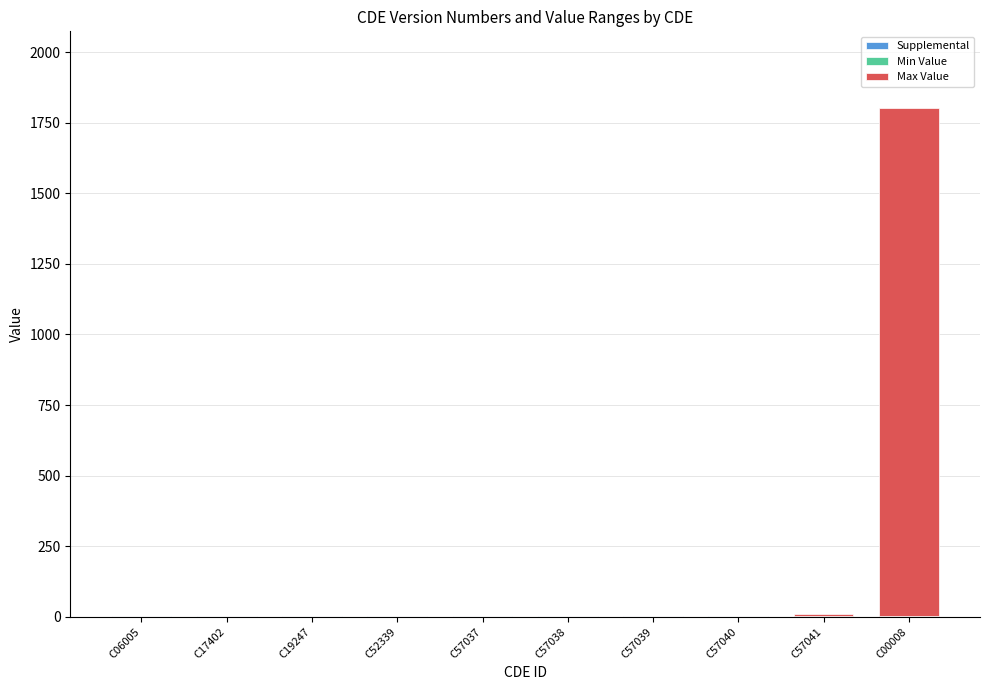

Are the bars horizontal?

No